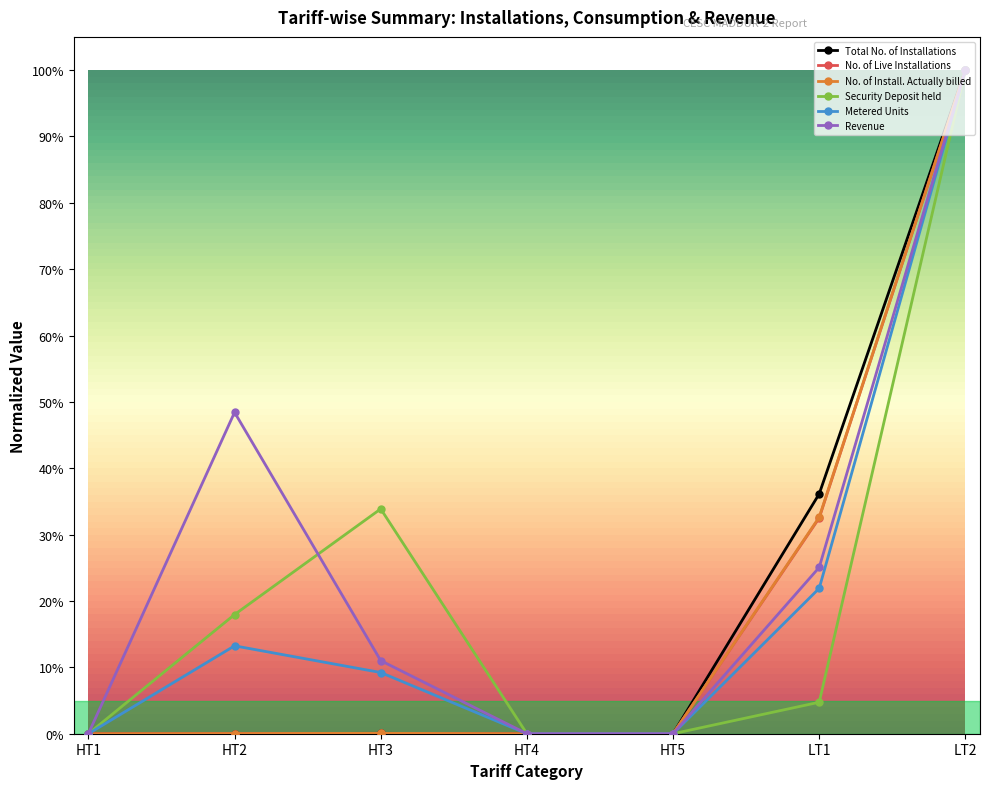

What are all the series names shown in the legend?

Total No. of Installations, No. of Live Installations, No. of Install. Actually billed, Security Deposit held, Metered Units, Revenue